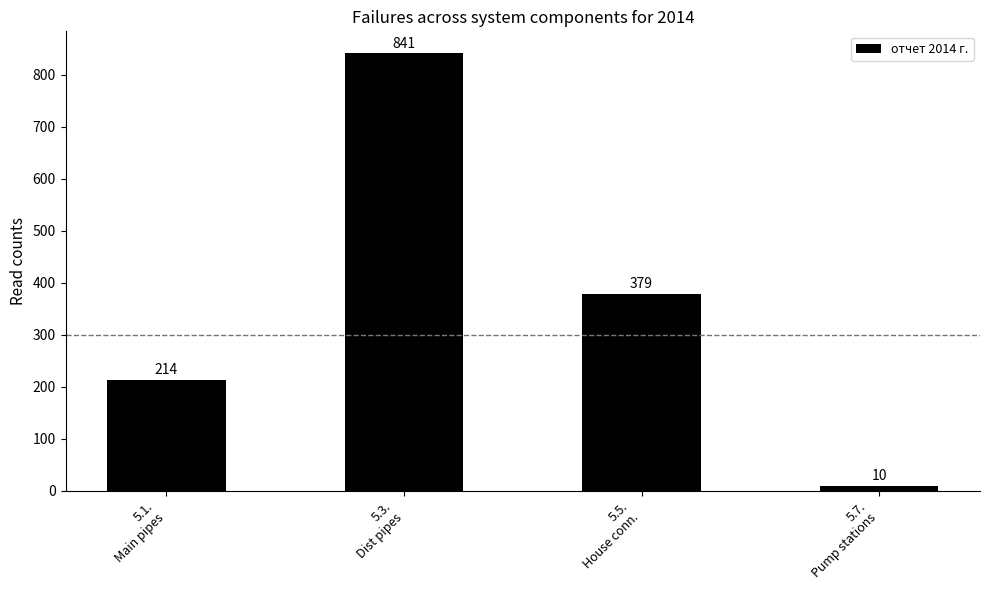

What is the sum of the values at 5.7.
Pump stations and 5.1.
Main pipes?

224